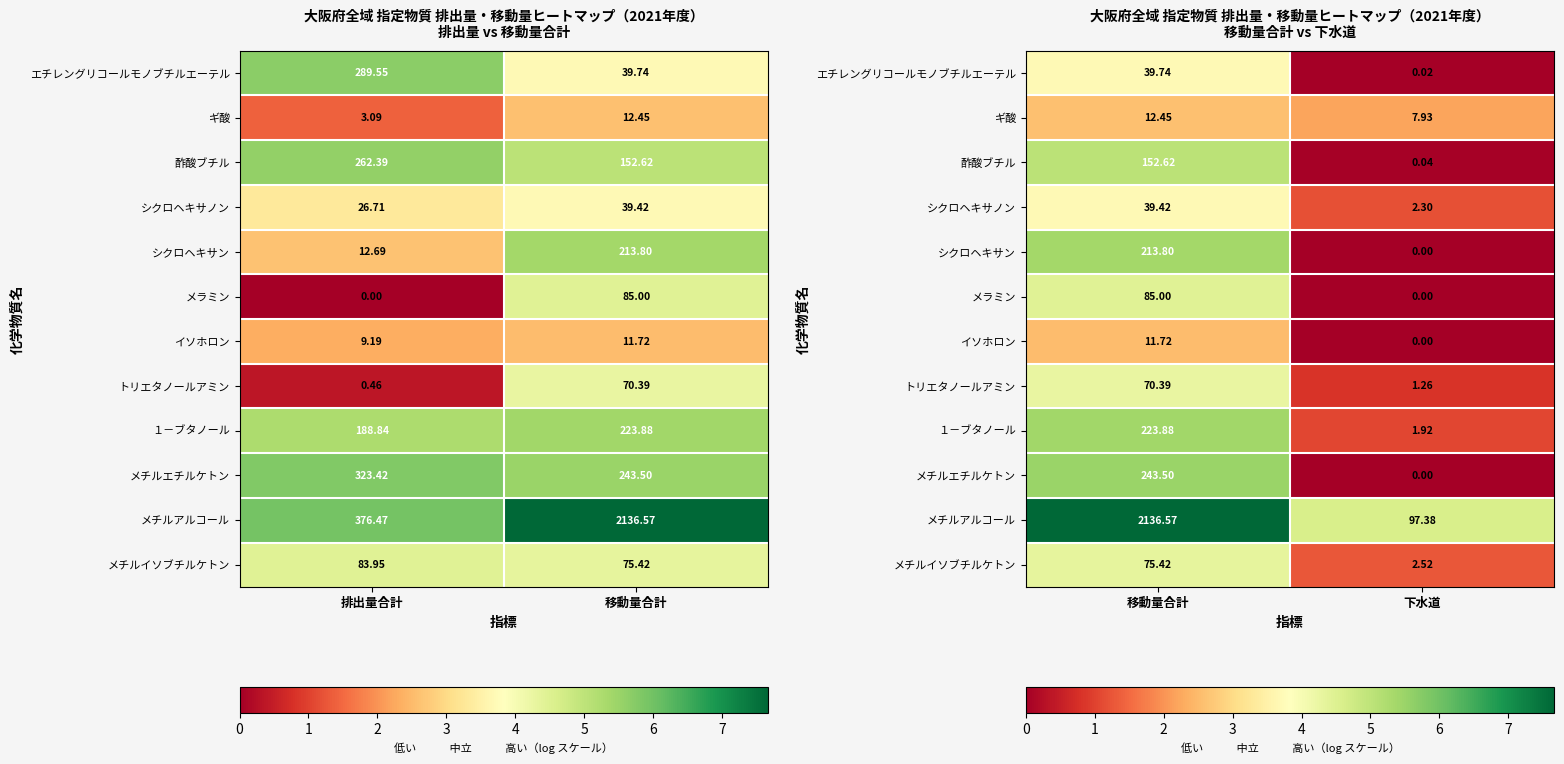

What is the maximum value shown in the chart?

7.7